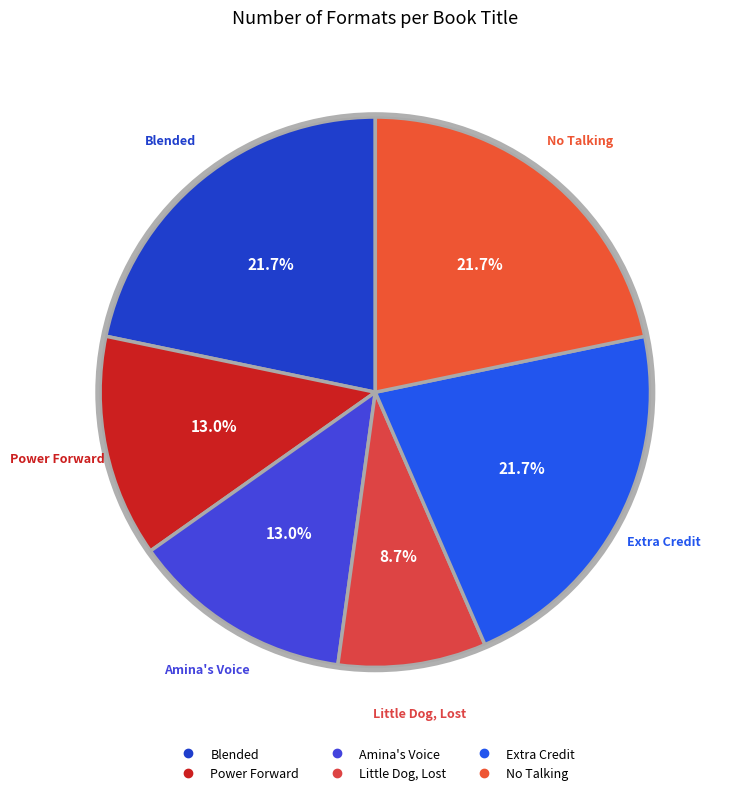

Which slice is the smallest?

Little Dog, Lost